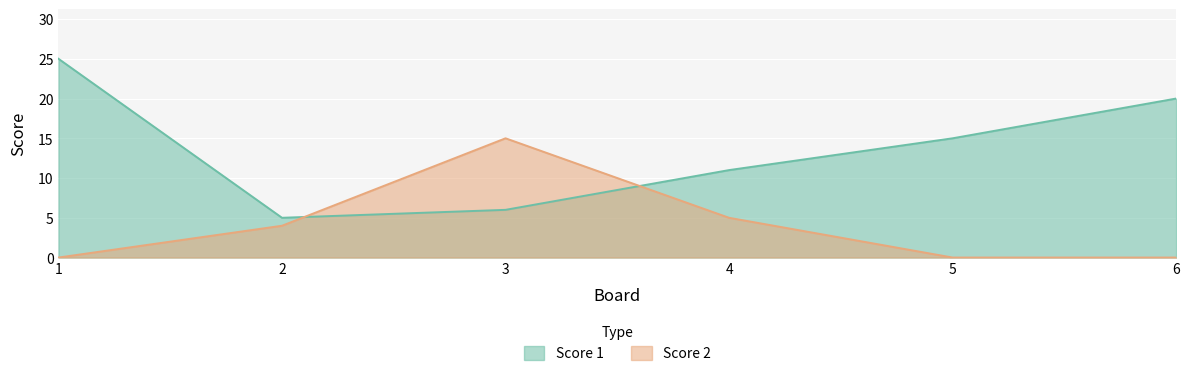

How many data points does each series have?

6